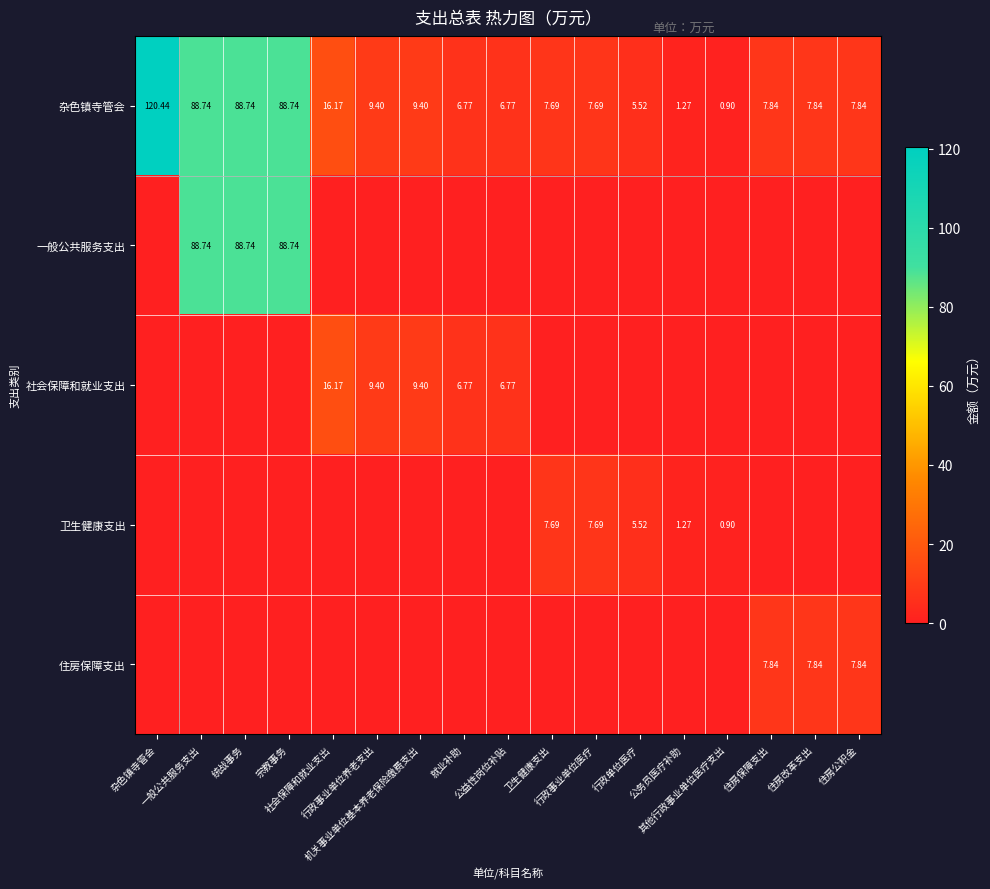

Rank the categories by 住房保障支出 value from highest to lowest.

住房保障支出, 住房改革支出, 住房公积金, 杂色镇寺管会, 一般公共服务支出, 统战事务, 宗教事务, 社会保障和就业支出, 行政事业单位养老支出, 机关事业单位基本养老保险缴费支出, 就业补助, 公益性岗位补贴, 卫生健康支出, 行政事业单位医疗, 行政单位医疗, 公务员医疗补助, 其他行政事业单位医疗支出